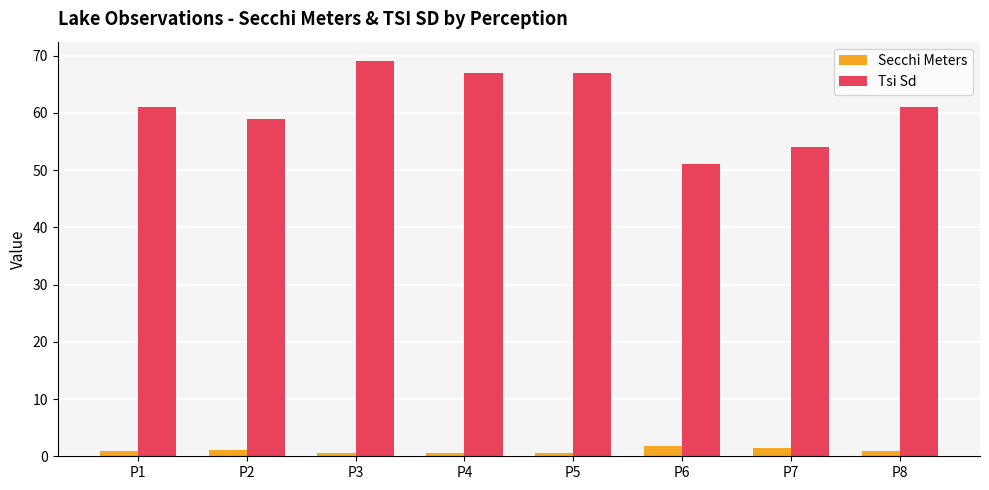

Which series has the largest total across all categories?

Tsi Sd